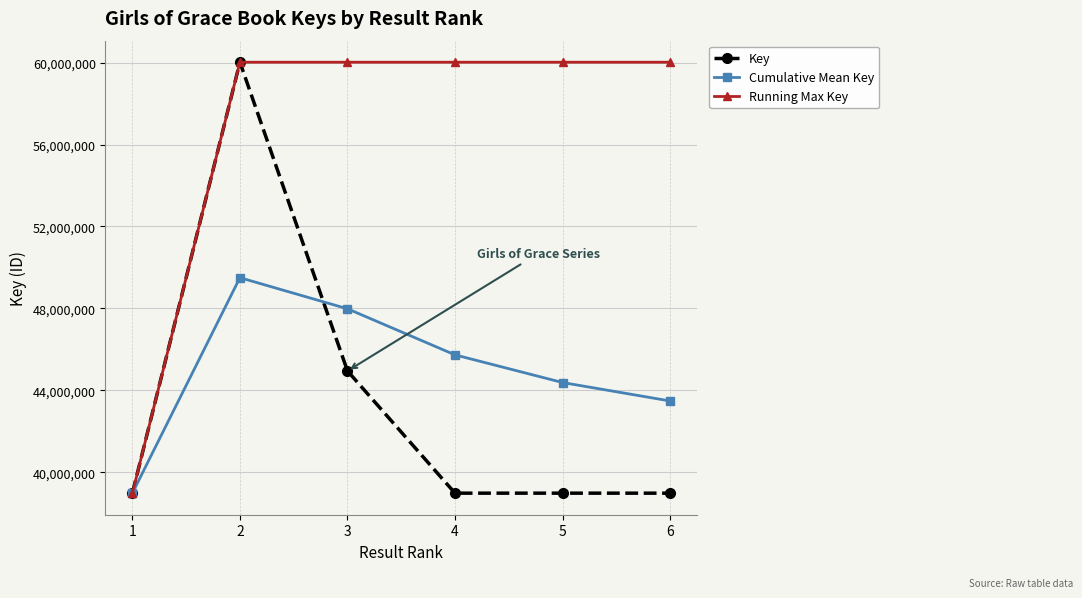

What is the total value across all series at 5?

143379613.8